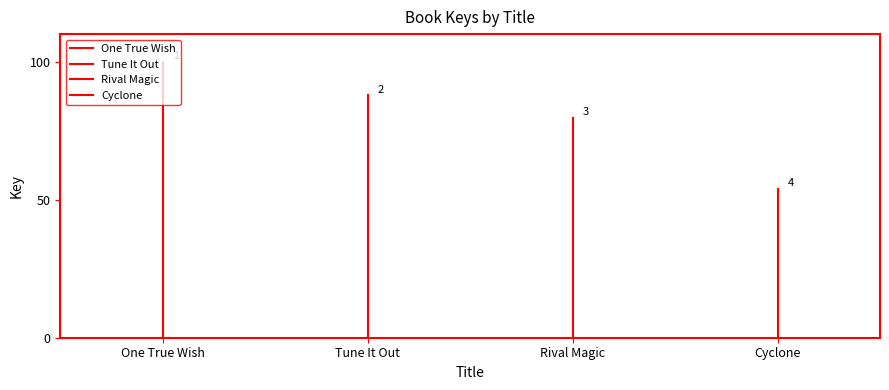

How many values in the Rival Magic series are below 79?

1